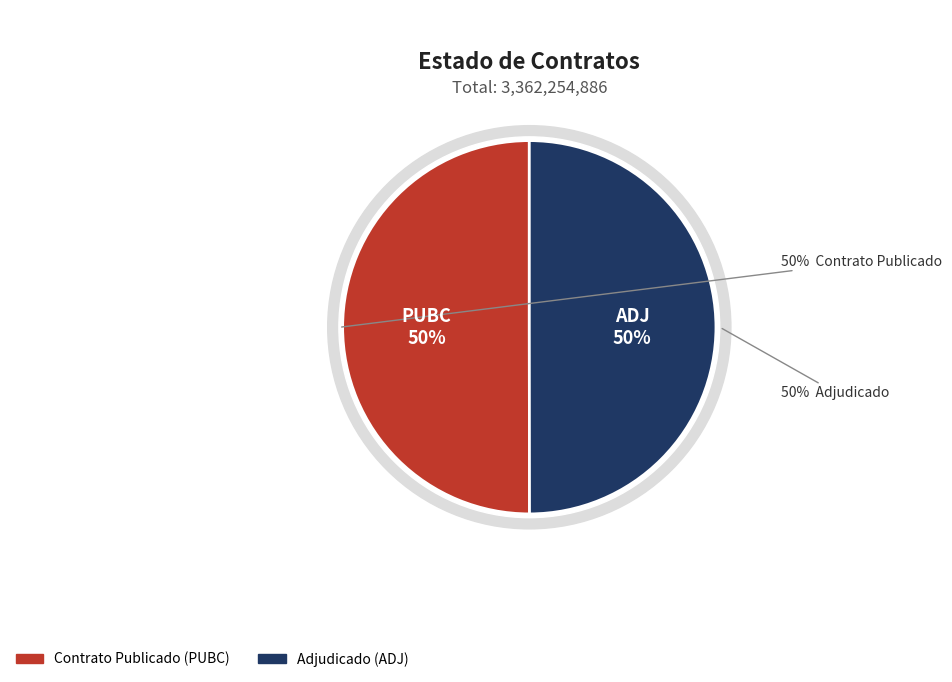

Does ADJ account for over 50% of the chart?

No